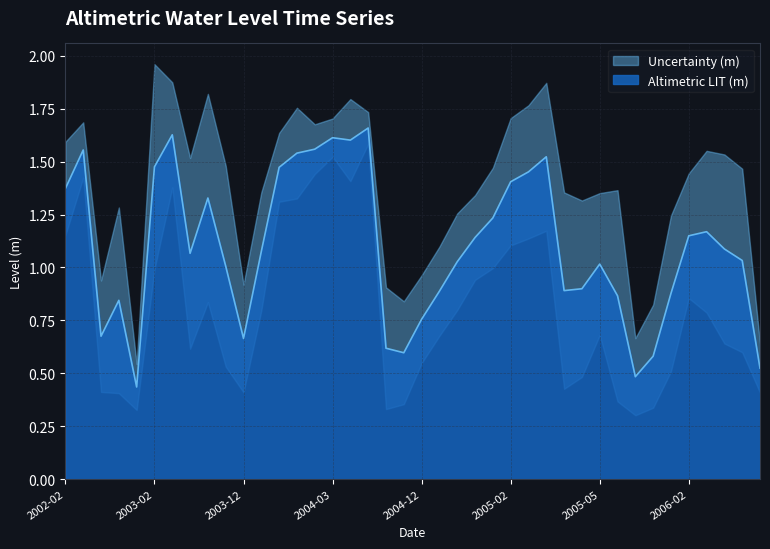

What is the sum of all values?

43.8